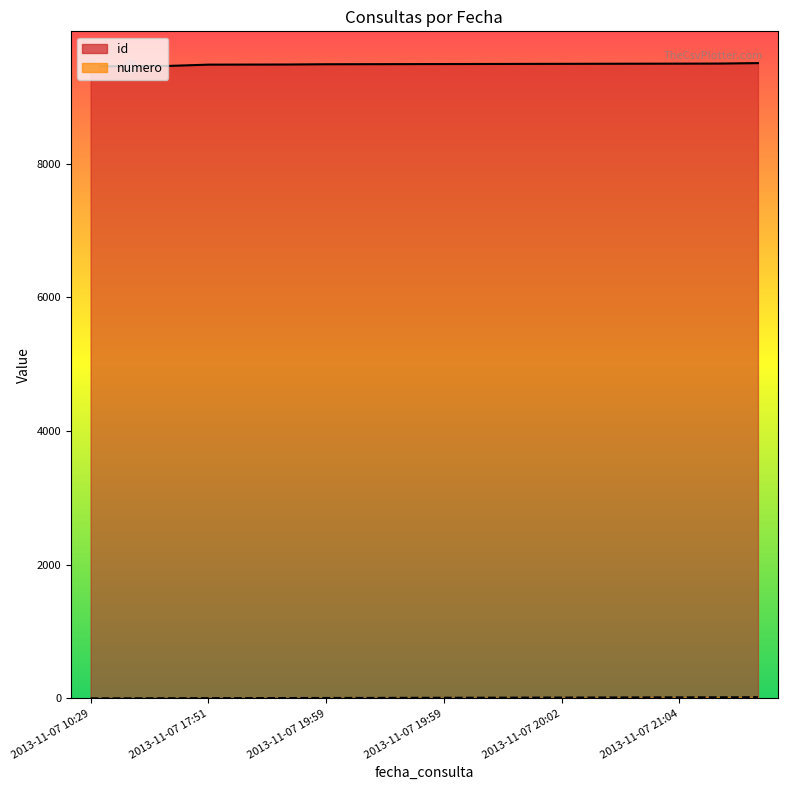

Is the value of numero at 2013-11-07 21:12 greater than the value of id at 2013-11-07 19:59?

No